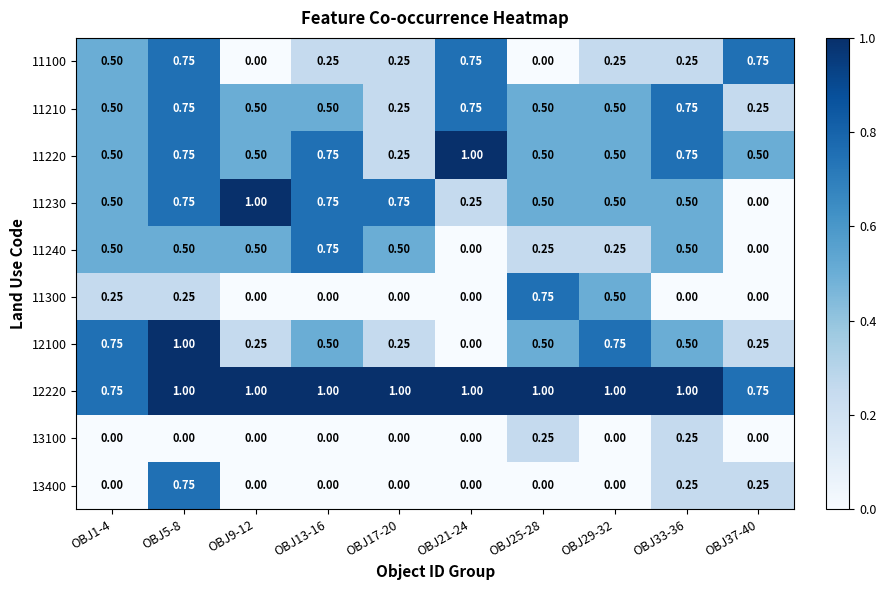

Is the value of 12100 at OBJ37-40 greater than the value of 12220 at OBJ17-20?

No